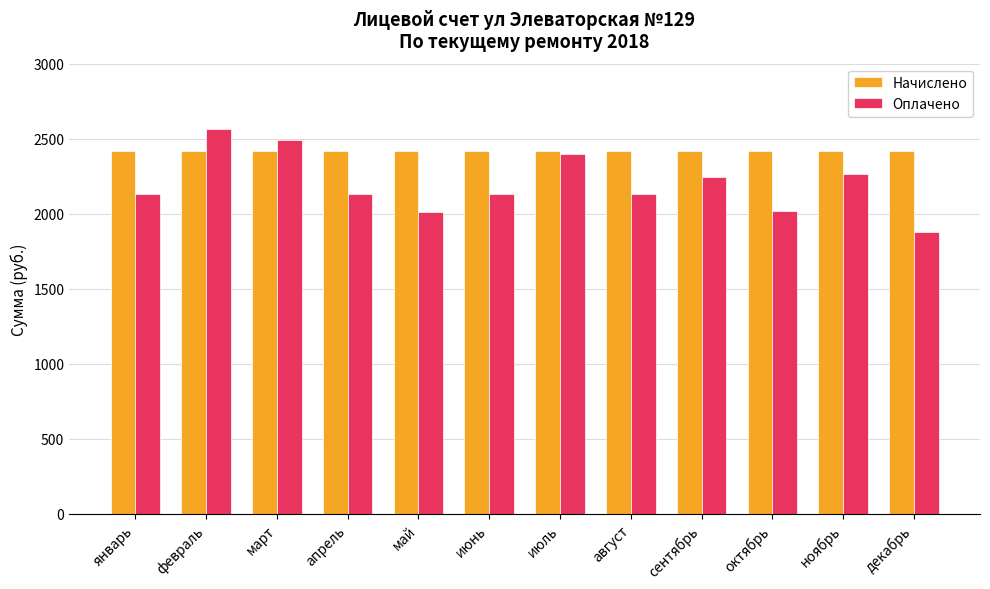

At февраль, list the series in order from smallest to largest.

Начислено, Оплачено